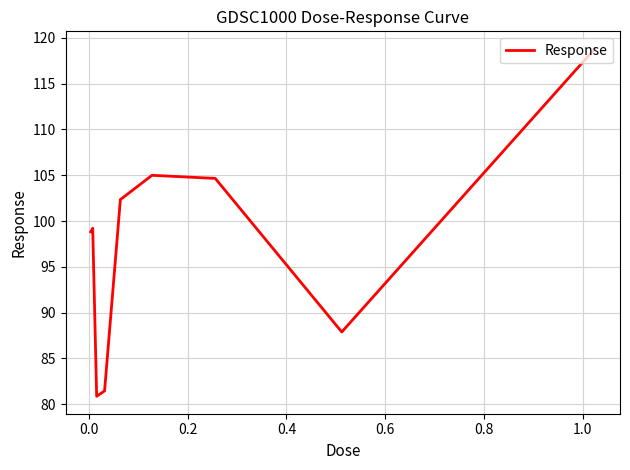

What is the maximum value shown in the chart?

118.8